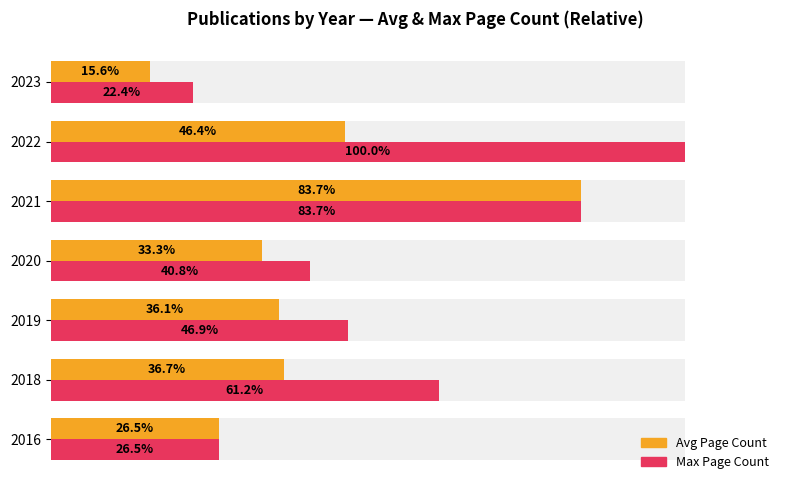

How many bars are there in total?

14